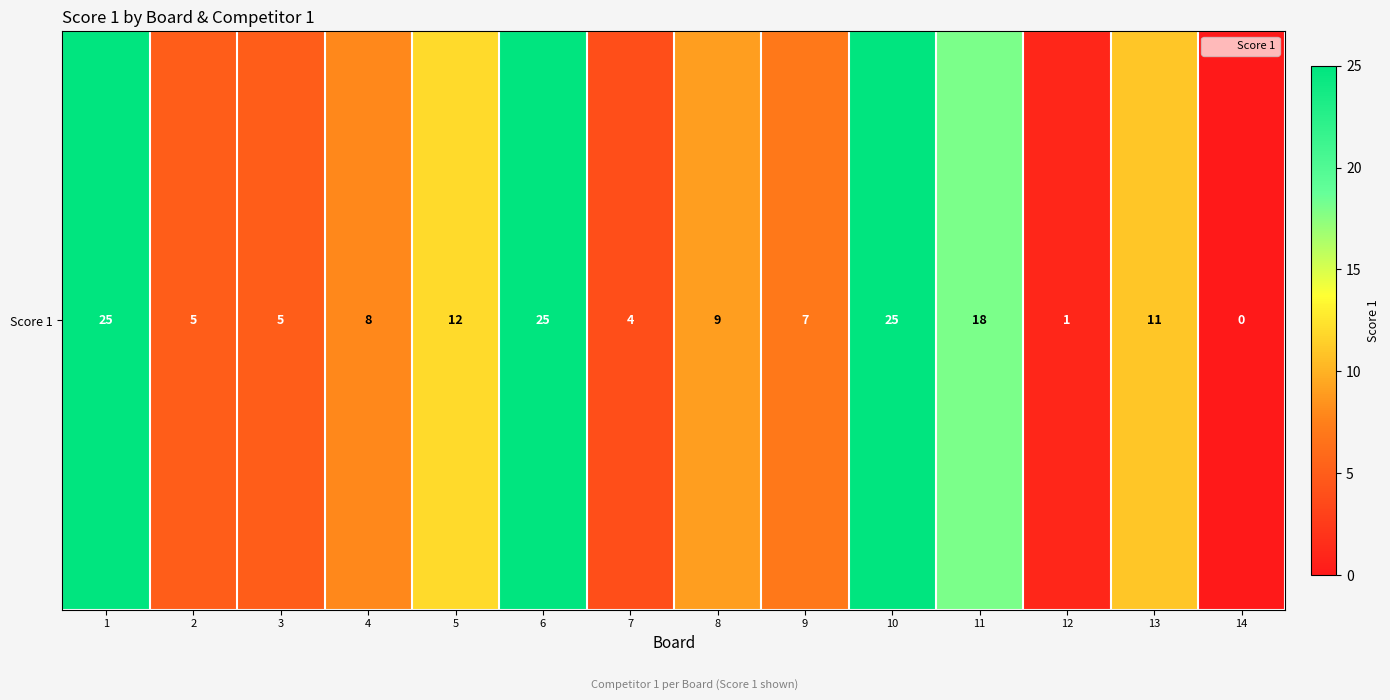

What is the change in value from 9 to 11?

+11